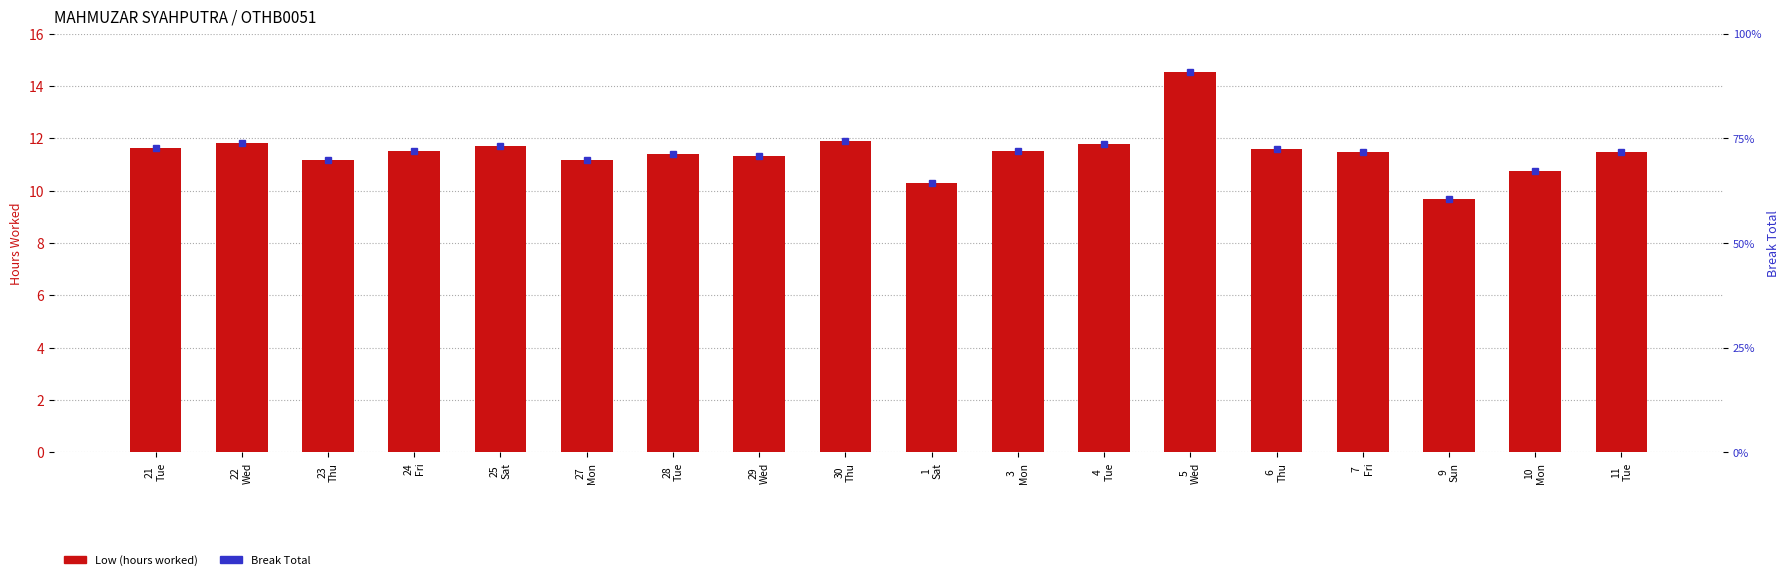

At how many categories does at least one series exceed 11?

15